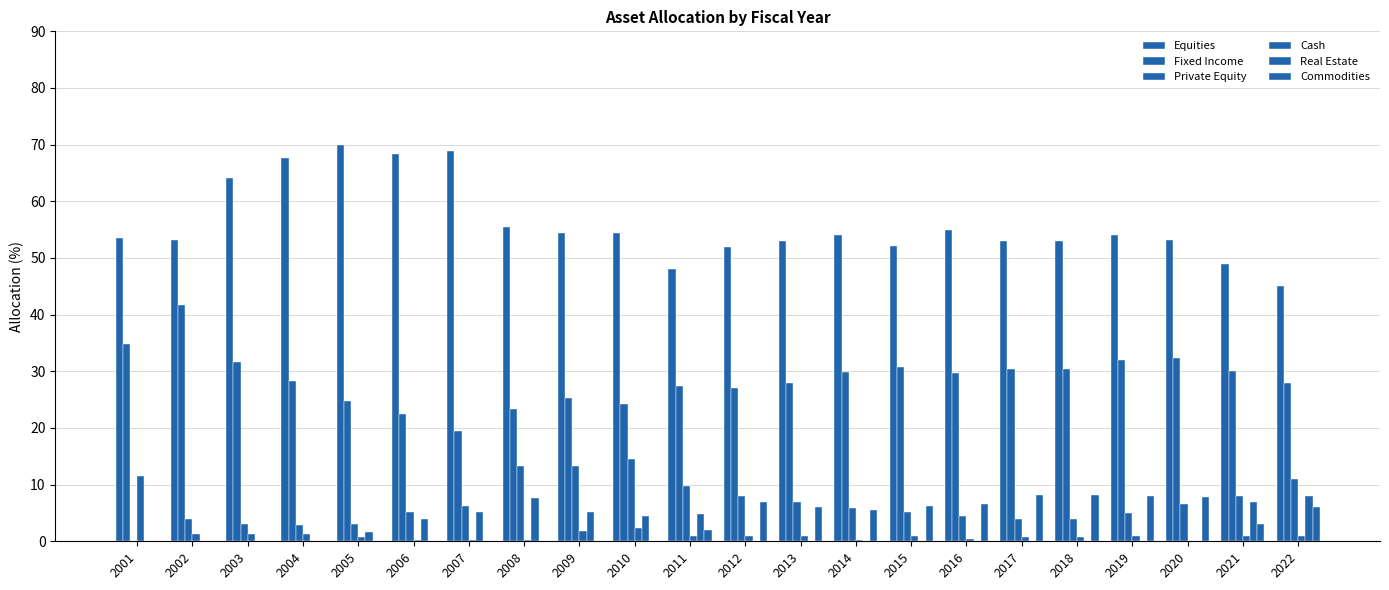

Which series has the largest range (max minus min)?

Equities